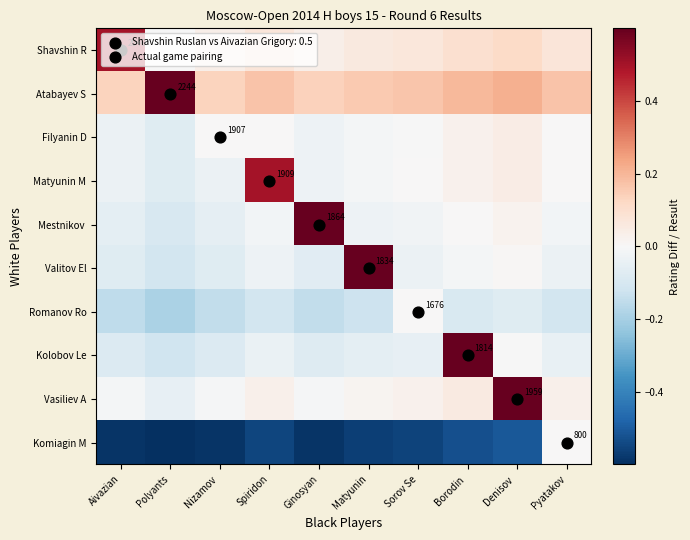

What is the smallest value displayed?

-0.6